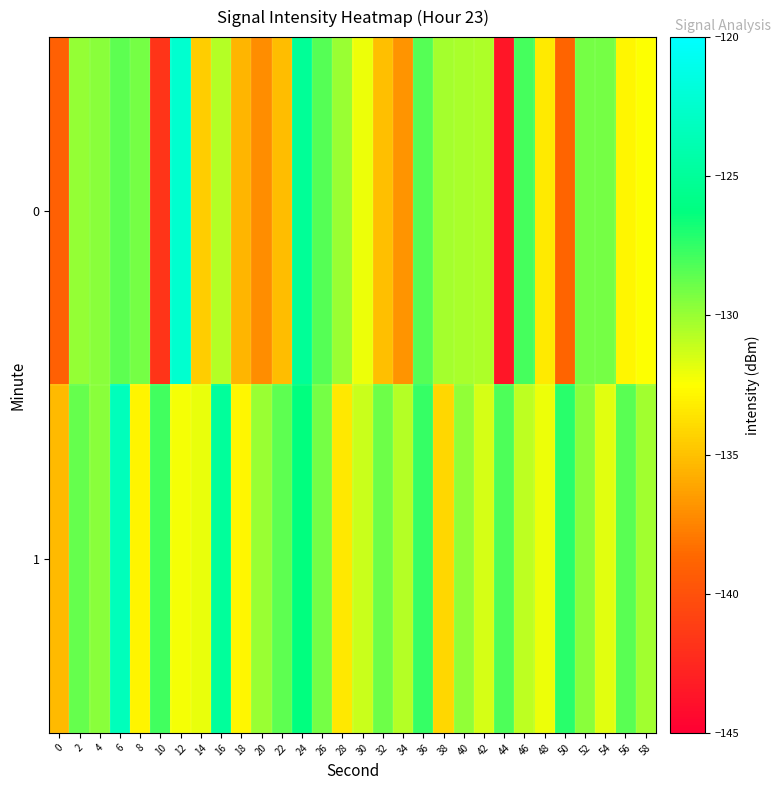

How many distinct data groups are displayed?

2